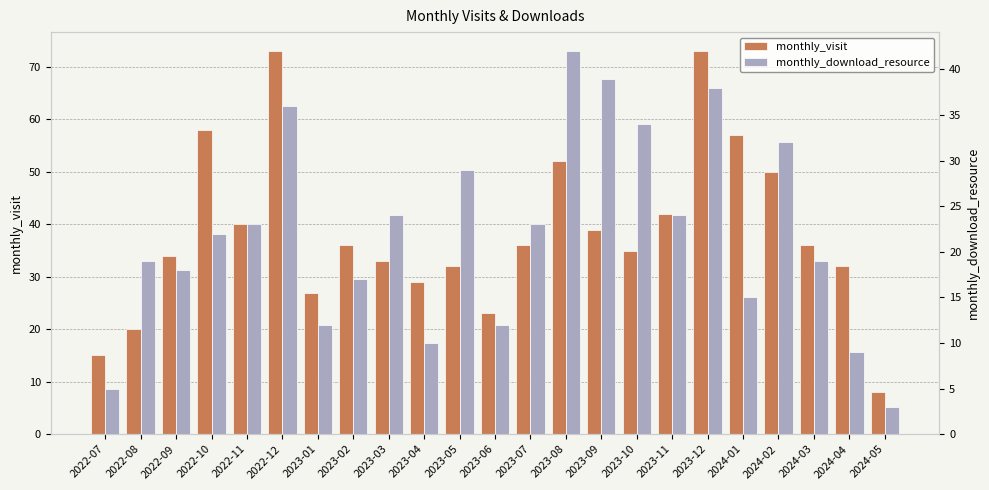

What are all the series names shown in the legend?

monthly_visit, monthly_download_resource